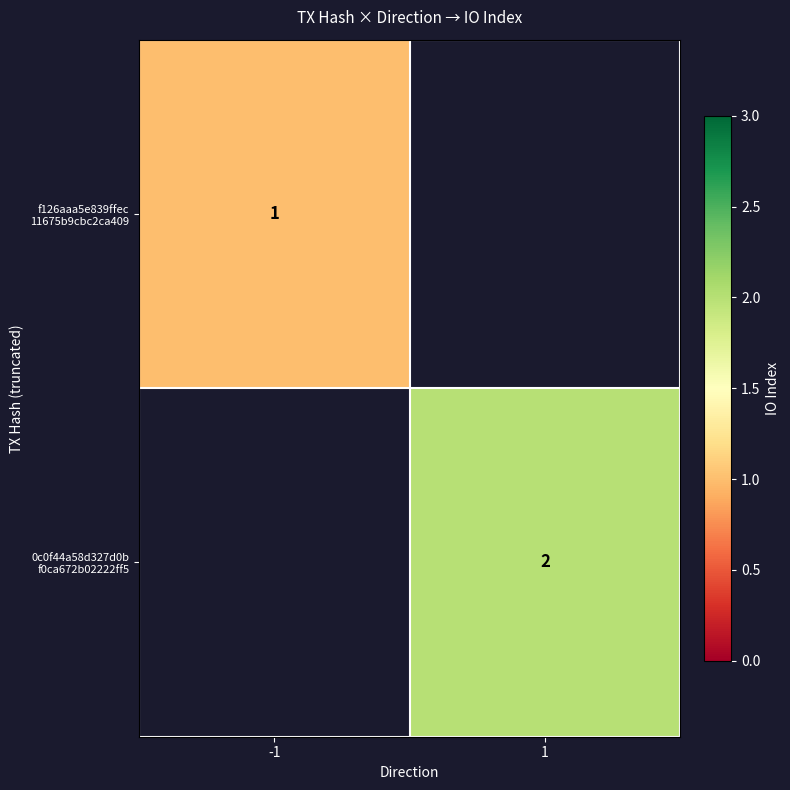

What is the minimum value shown in the chart?

1.0